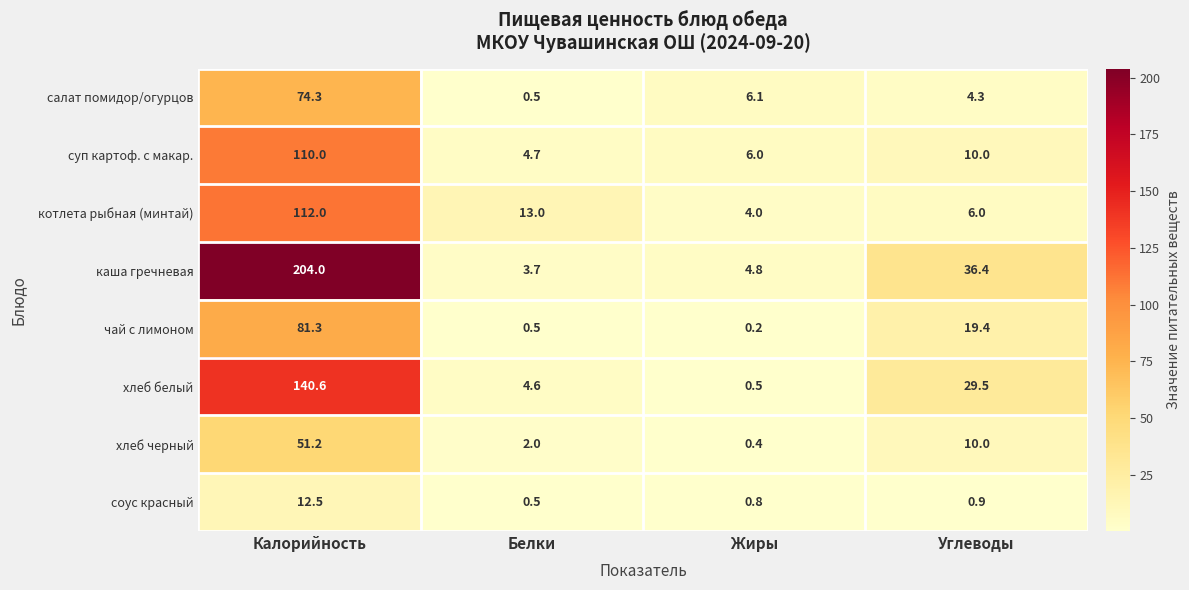

What is the spread (max minus min) of values at Углеводы?

35.5